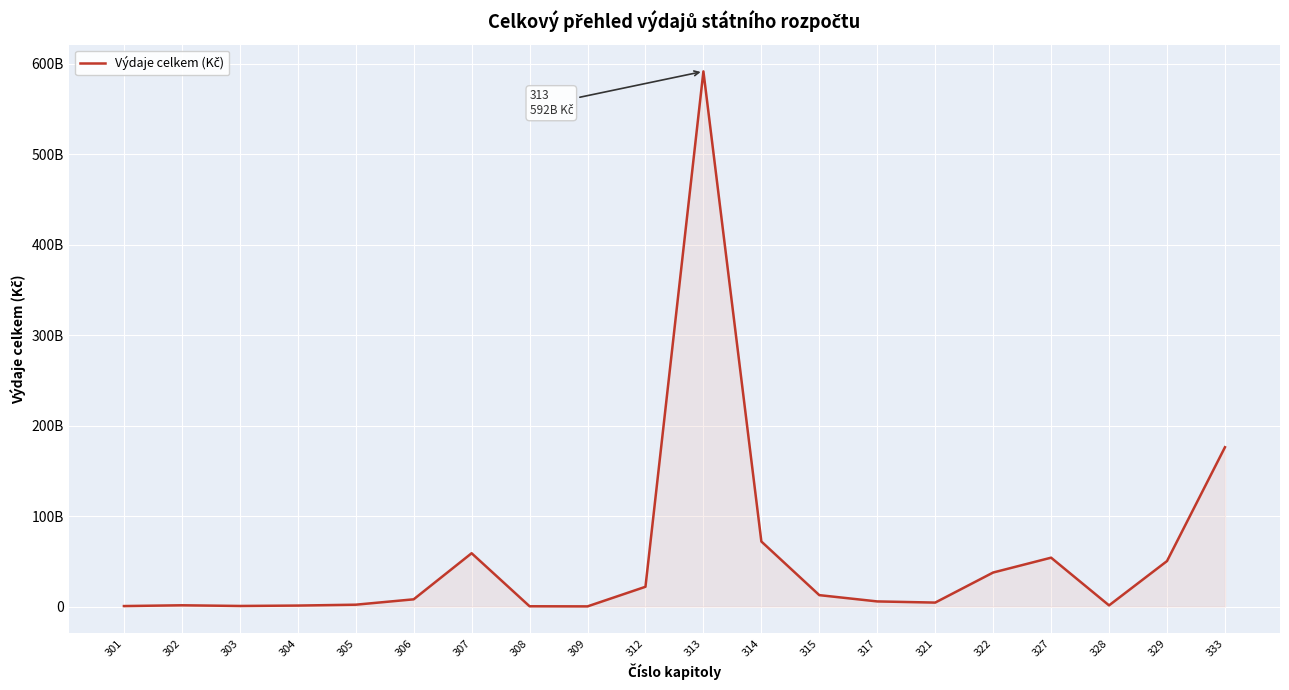

True or false: the data shows 768551454 at 305.

False